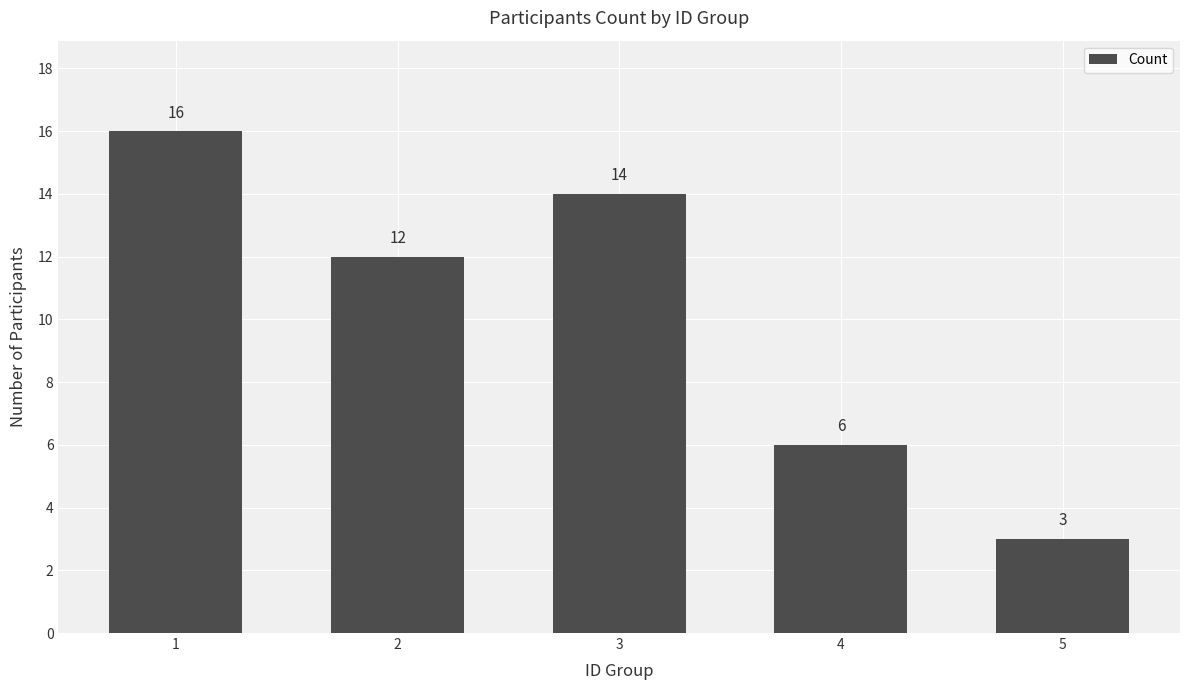

List the labels in order of value, smallest first.

5, 4, 2, 3, 1